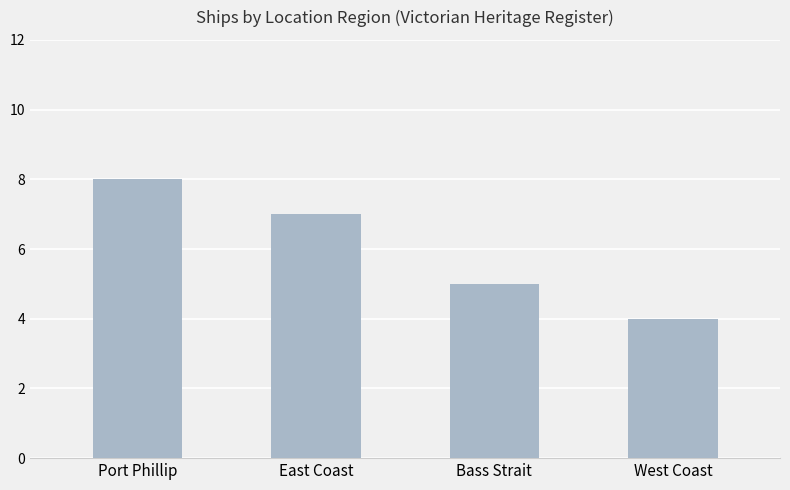

What is the smallest value displayed?

4